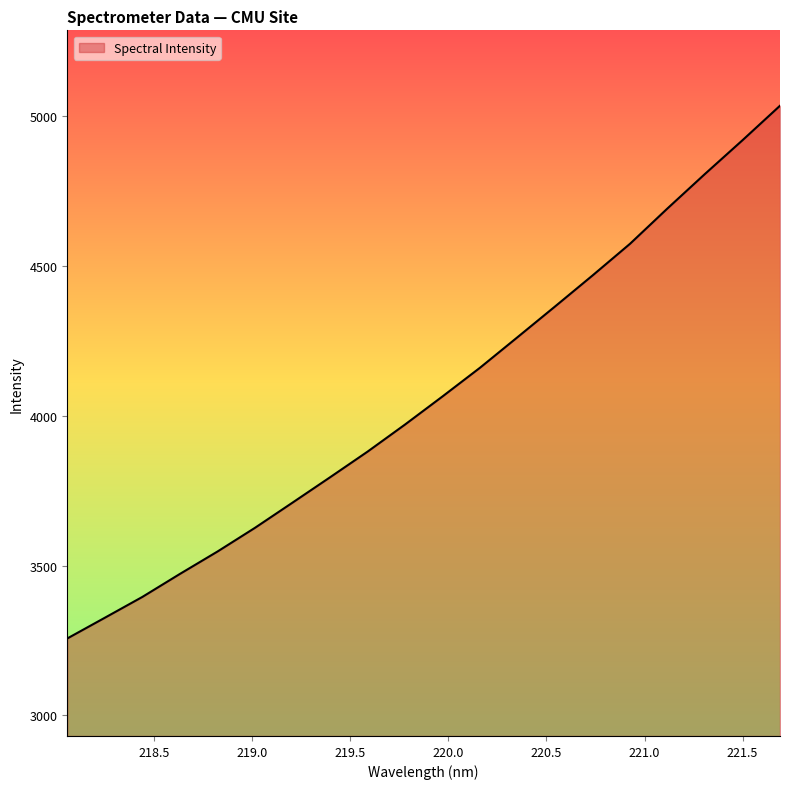

What is the average value?

4066.9